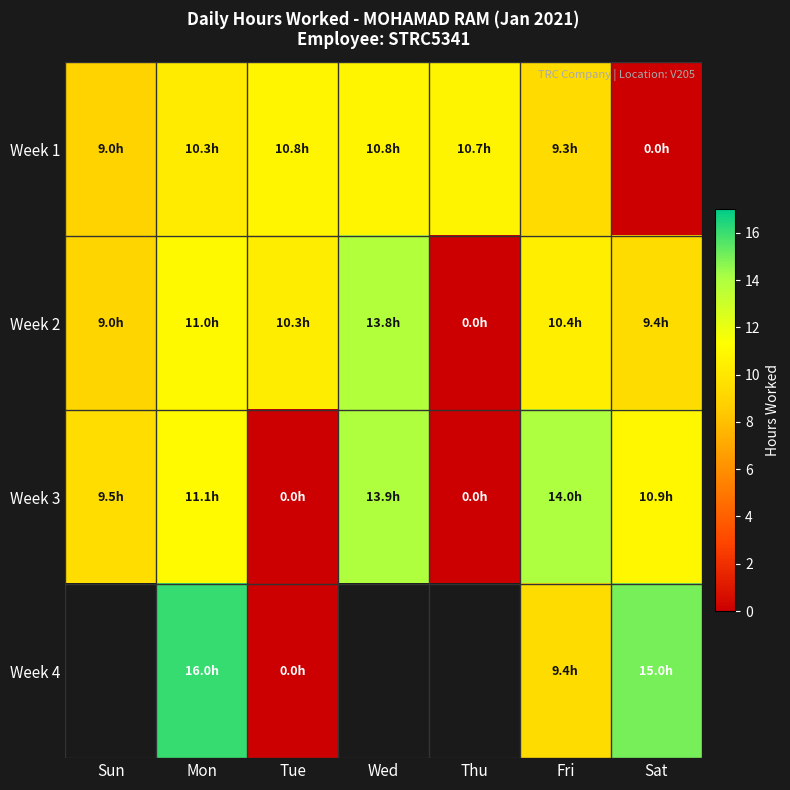

What is the maximum value for Week 2?

13.8